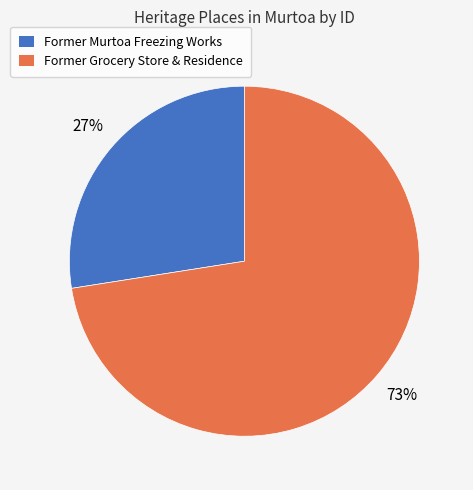

To the nearest percent, what is the average slice percentage?

50%